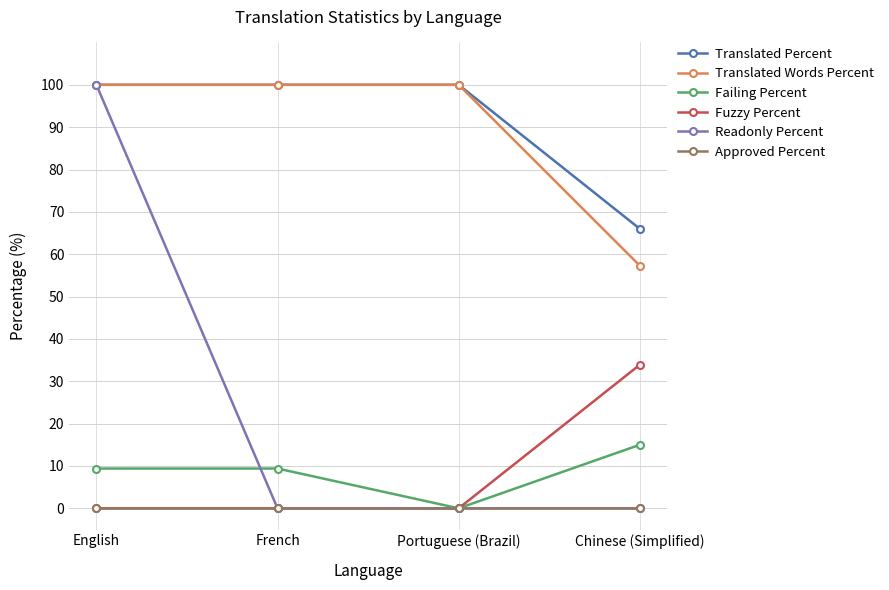

Reading left to right, what are all the values shown in this chart?

Translated Percent: English=100.0	French=100.0	Portuguese (Brazil)=100.0	Chinese (Simplified)=66.0
Translated Words Percent: English=100.0	French=100.0	Portuguese (Brazil)=100.0	Chinese (Simplified)=57.3
Failing Percent: English=9.4	French=9.4	Portuguese (Brazil)=0.0	Chinese (Simplified)=15.0
Fuzzy Percent: English=0.0	French=0.0	Portuguese (Brazil)=0.0	Chinese (Simplified)=33.9
Readonly Percent: English=100.0	French=0.0	Portuguese (Brazil)=0.0	Chinese (Simplified)=0.0
Approved Percent: English=0.0	French=0.0	Portuguese (Brazil)=0.0	Chinese (Simplified)=0.0